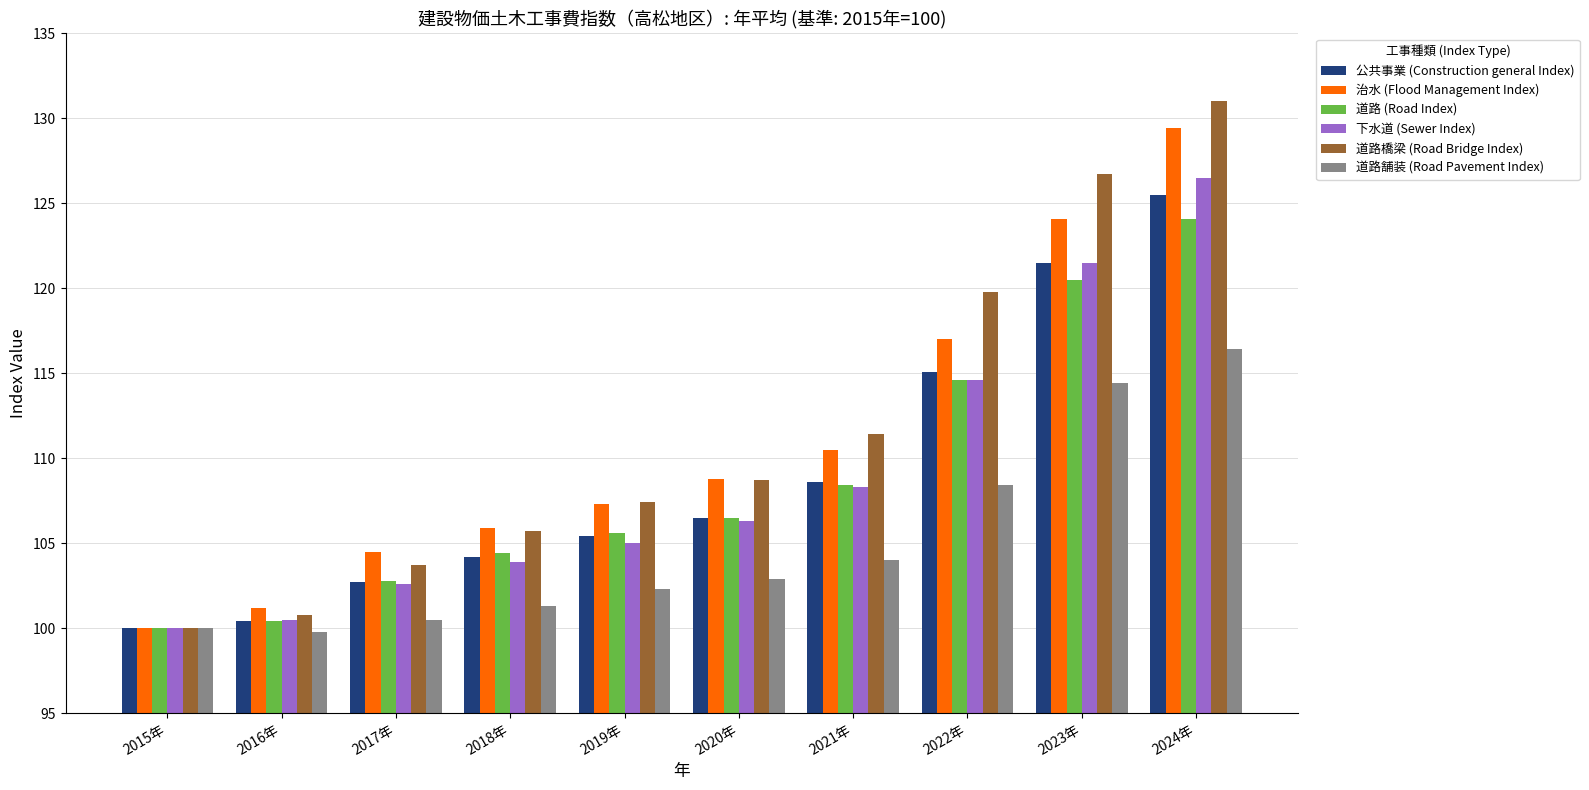

What position from the right is 2021年?

4